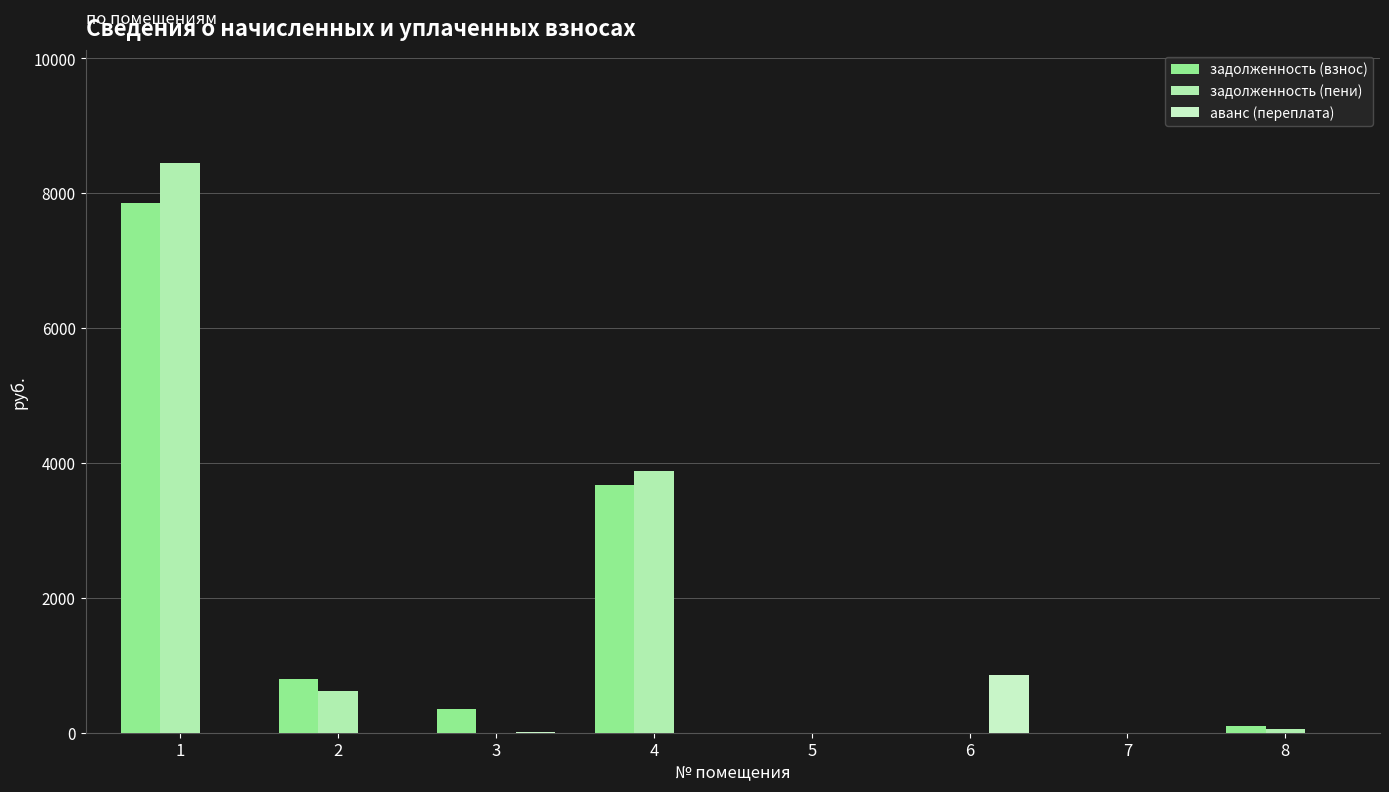

What are all the series names shown in the legend?

задолженность (взнос), задолженность (пени), аванс (переплата)